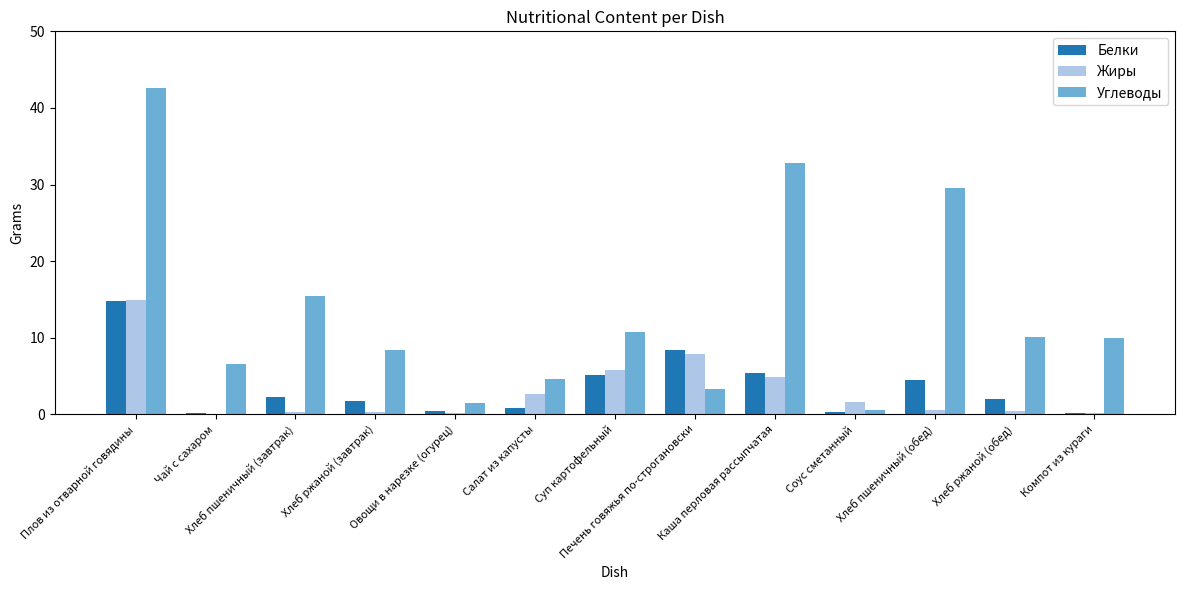

What is the total value across all series at Суп картофельный?

21.7